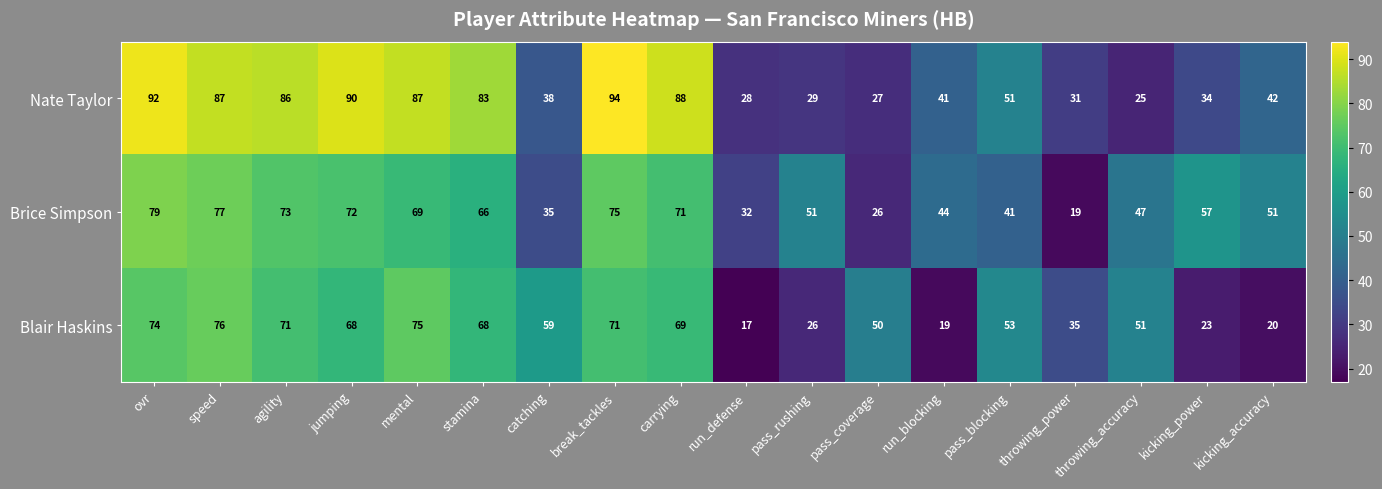

At which category does the chart reach its minimum across all series?

run_defense